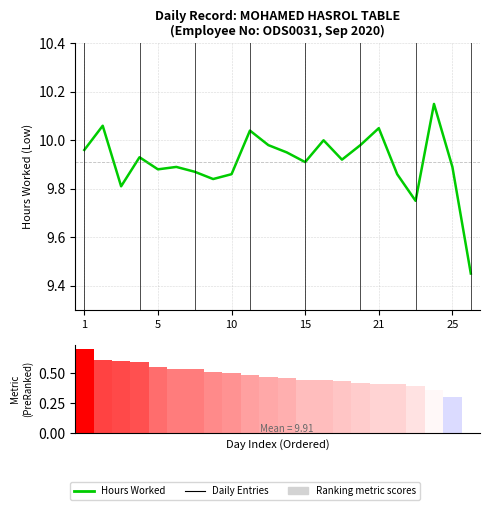

How many data points in Ranking metric scores are above 0?

21